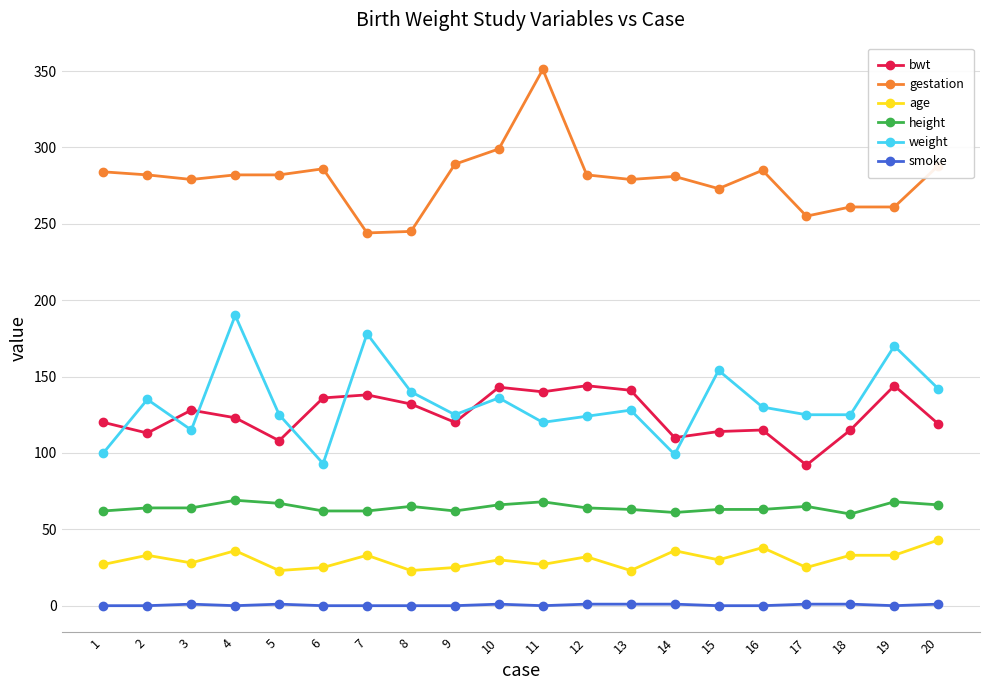

What value does the age series have at 15, to the nearest 10?

30